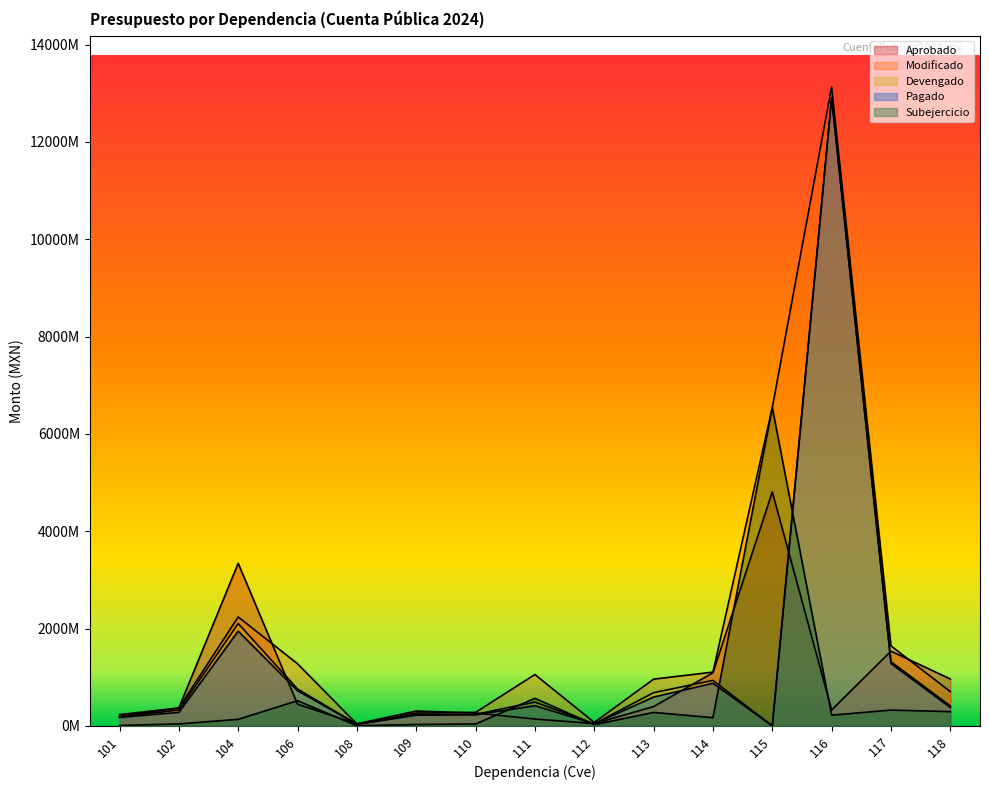

Where do Subejercicio and Aprobado first cross each other?

104 and 106